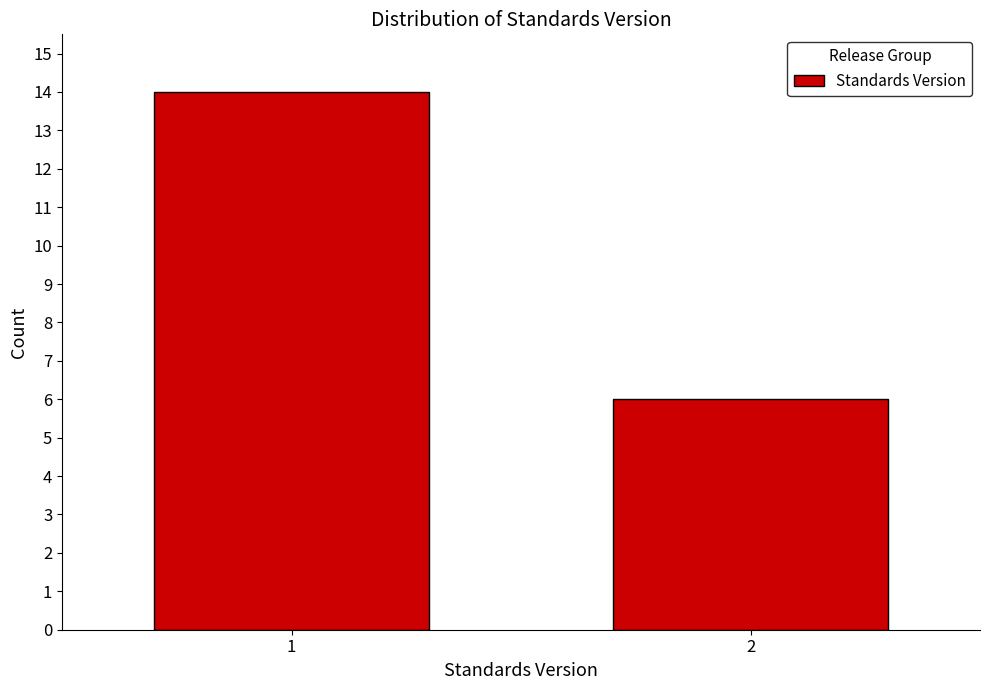

Reading left to right, extract all data points from this chart.

1=14	2=6